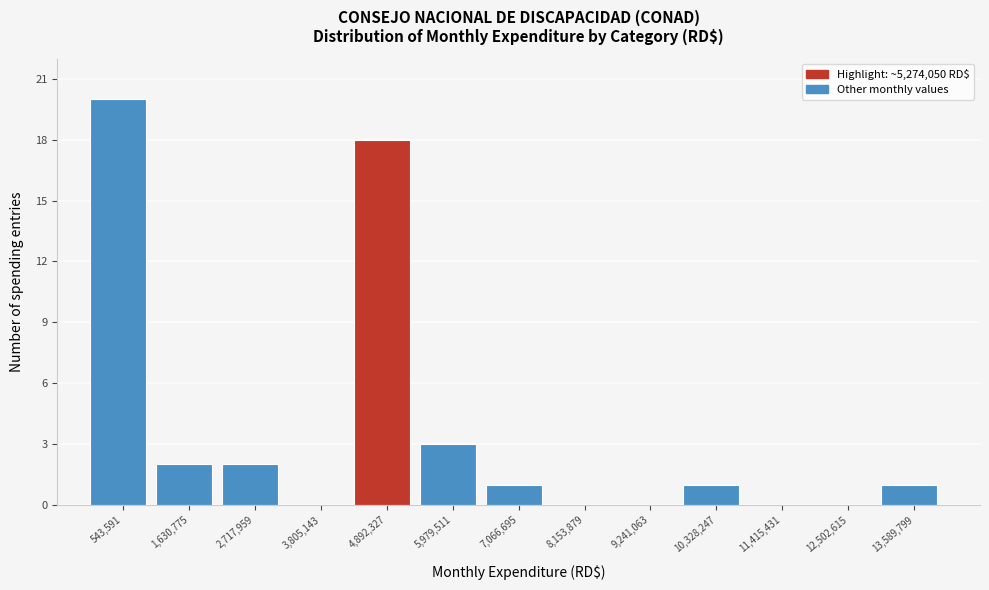

How tall is the bar that spans 4400000 to 5400000 on the x-axis? Neither the bar edges nor the heights are printed on the chart, so give them approximately, as read against the axes.

18